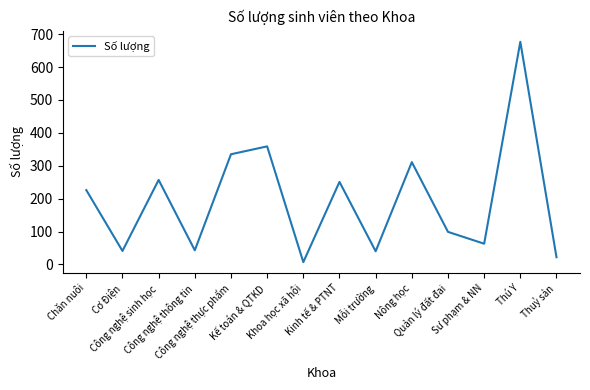

What is the average value?

195